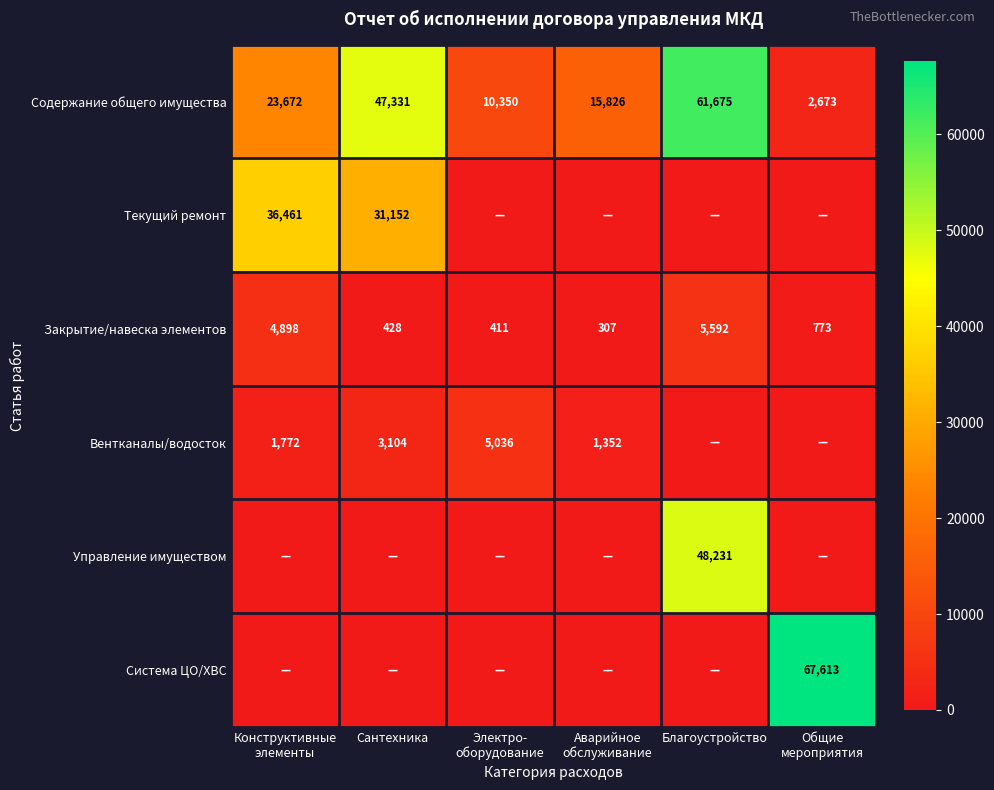

What is the difference between the highest and lowest values at Конструктивные
элементы?

36461.0